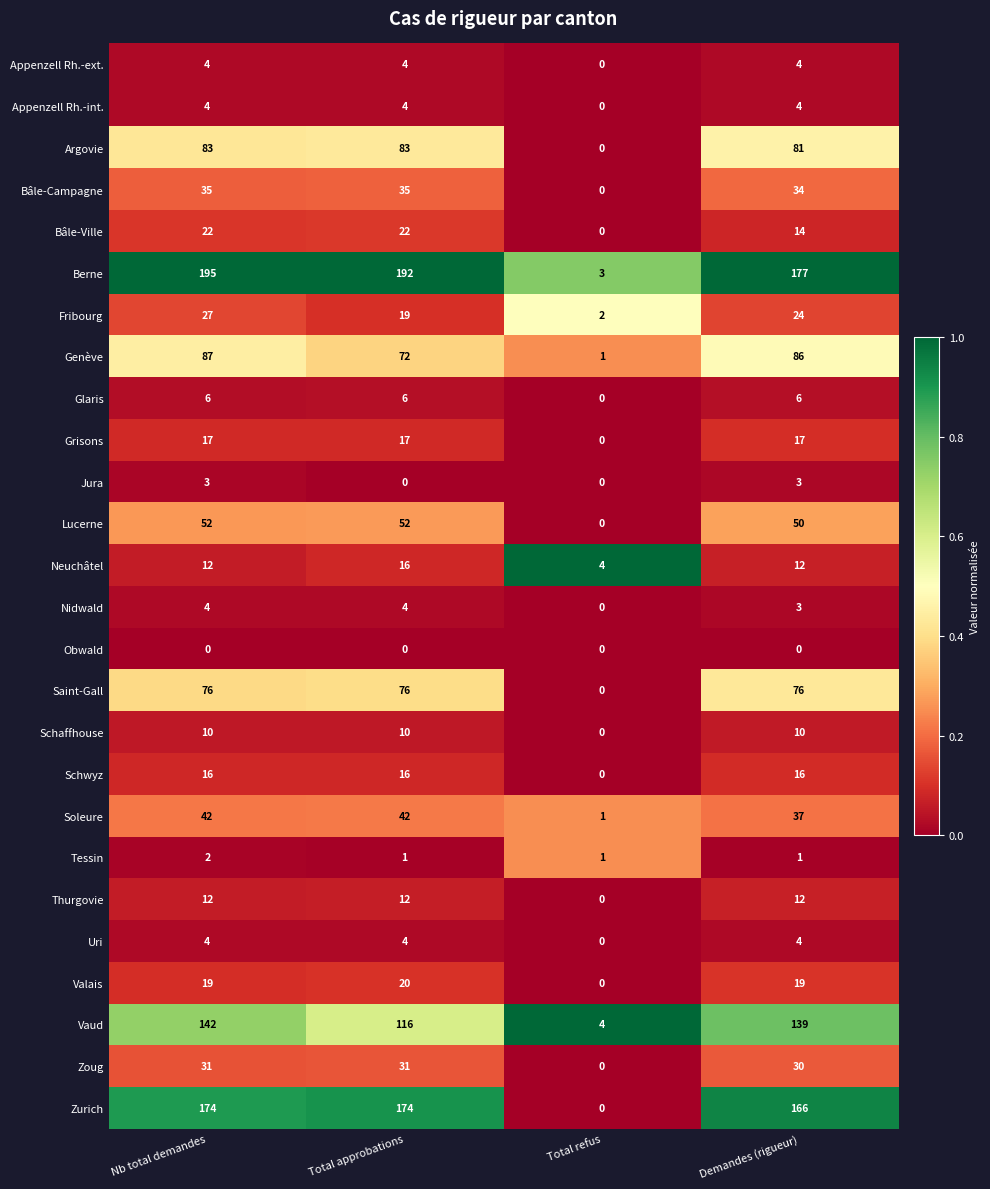

Where is Nidwald nearest to the value 2?

Demandes (rigueur)